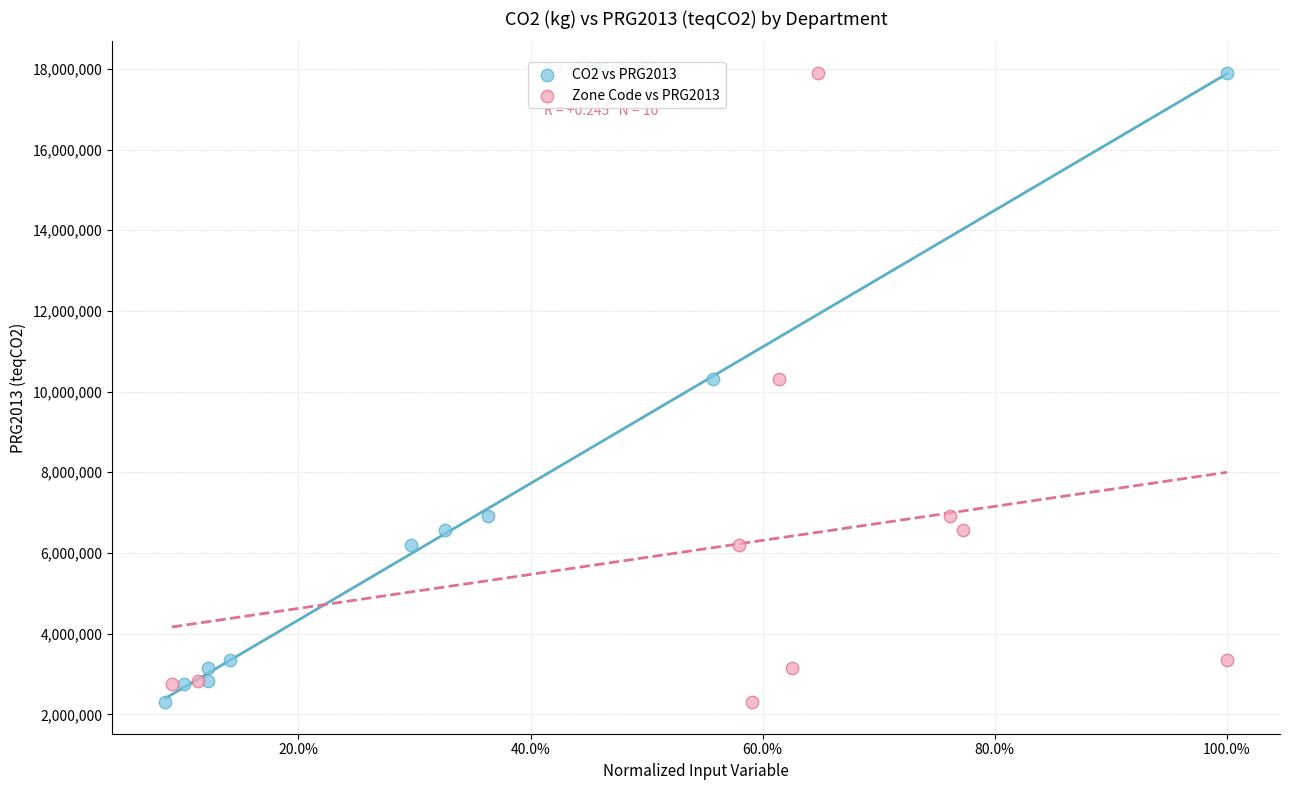

What are all the series names shown in the legend?

CO2 vs PRG2013, Zone Code vs PRG2013